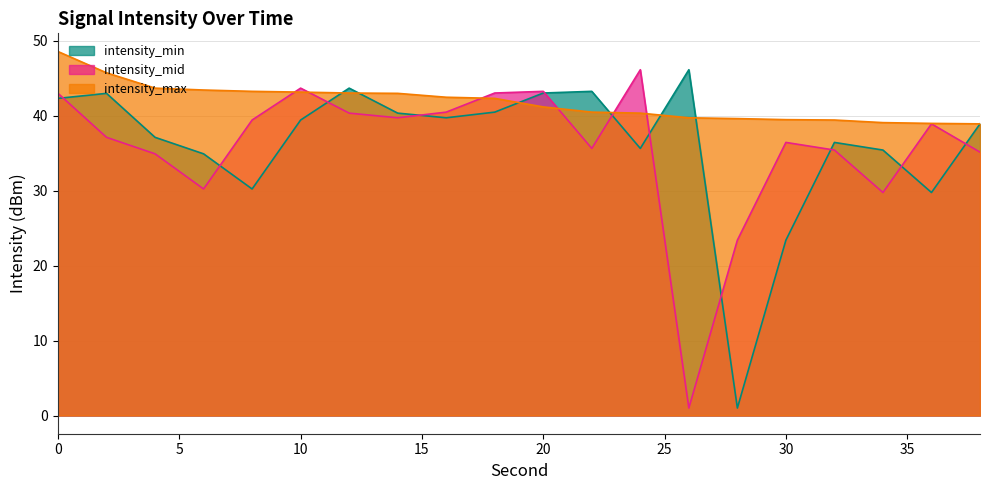

What is the average value of the intensity_min series?

36.2